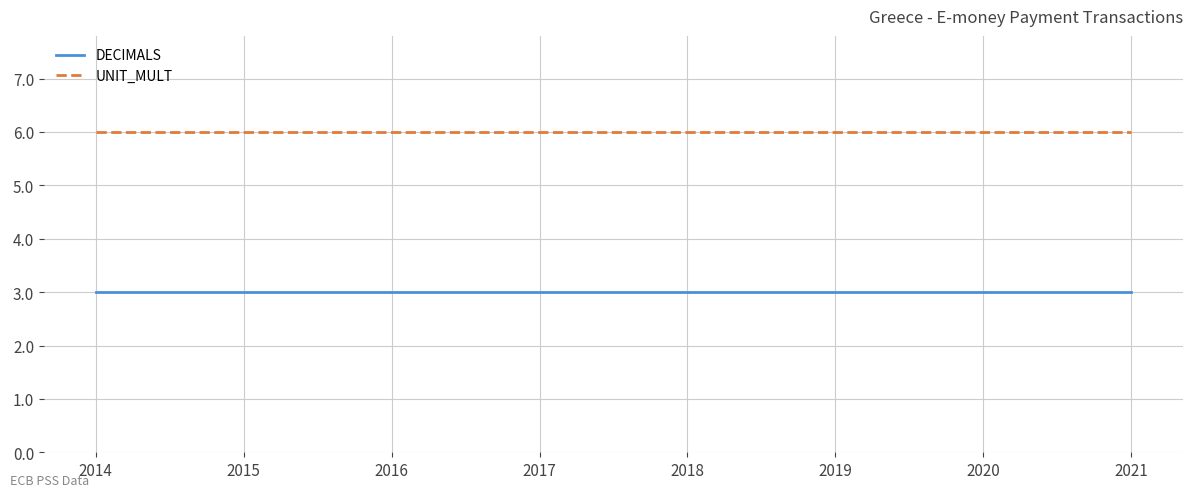

What are all the series names shown in the legend?

DECIMALS, UNIT_MULT